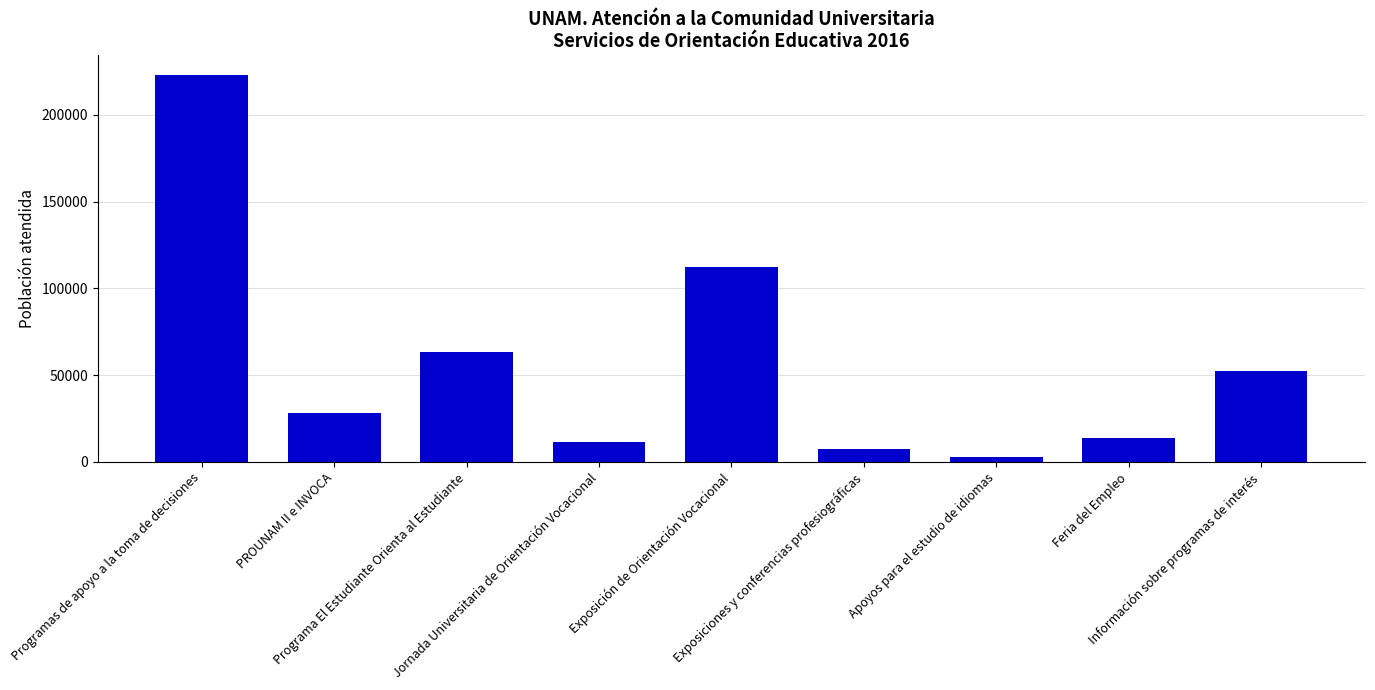

Reading right to left, transcribe all the data shown in this chart.

52568	13642	2885	7485	112557	11597	63257	28177	223073